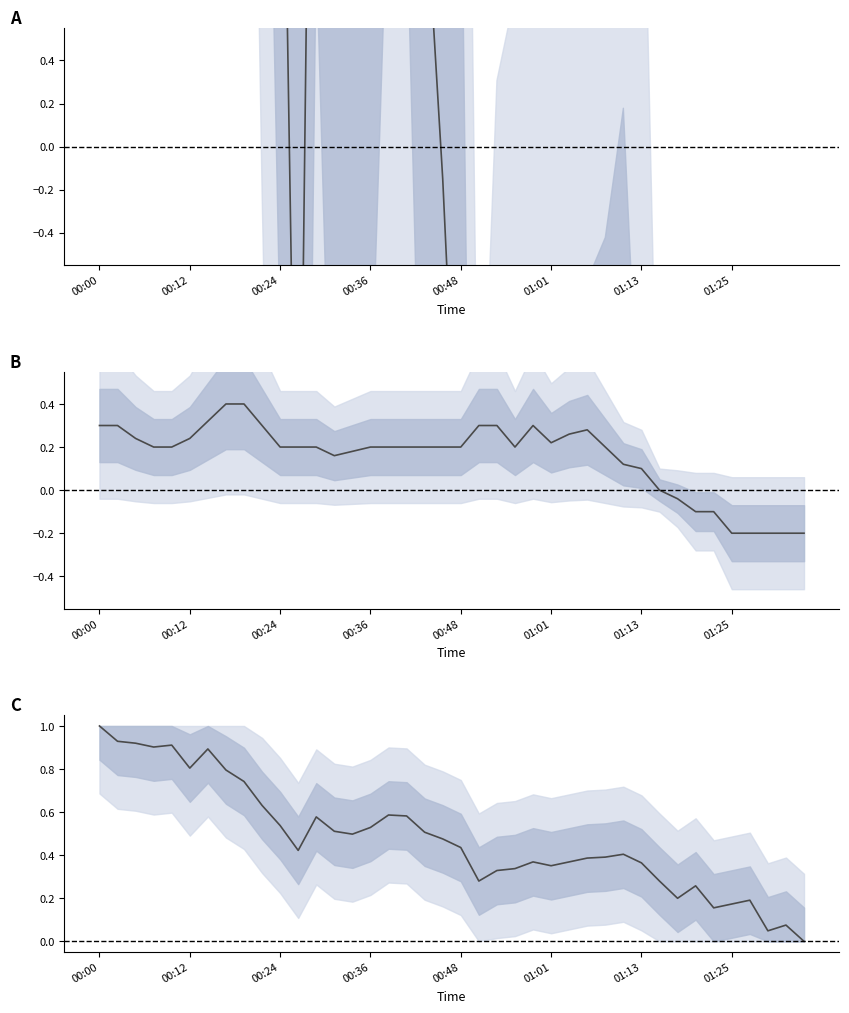

How many lines are shown in the chart?

3